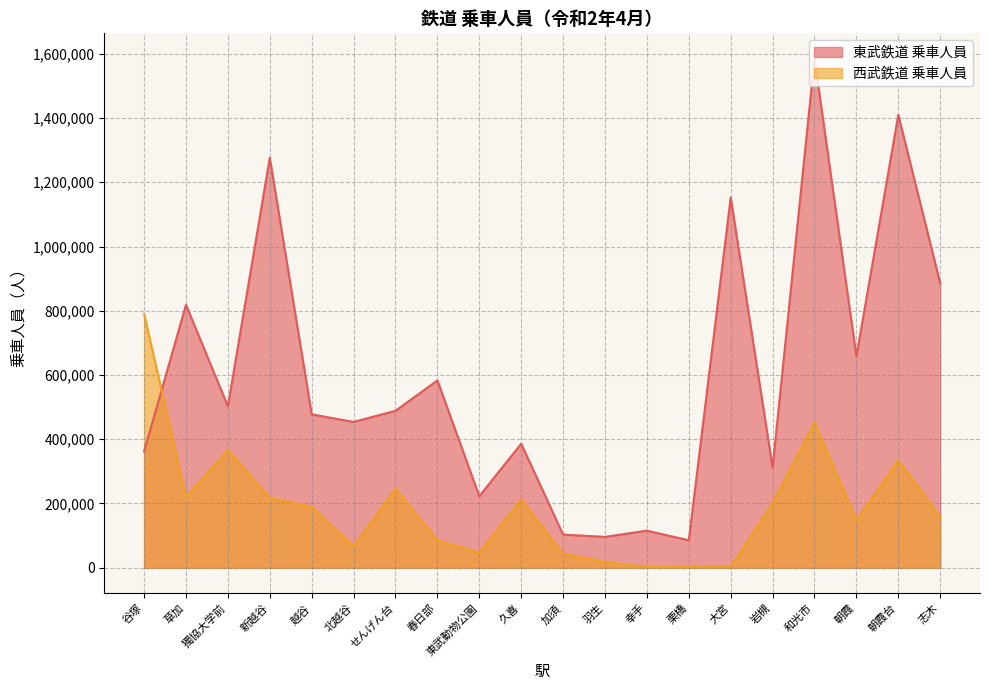

Is it true that 西武鉄道 乗車人員 equals 212281 at 久喜?

True